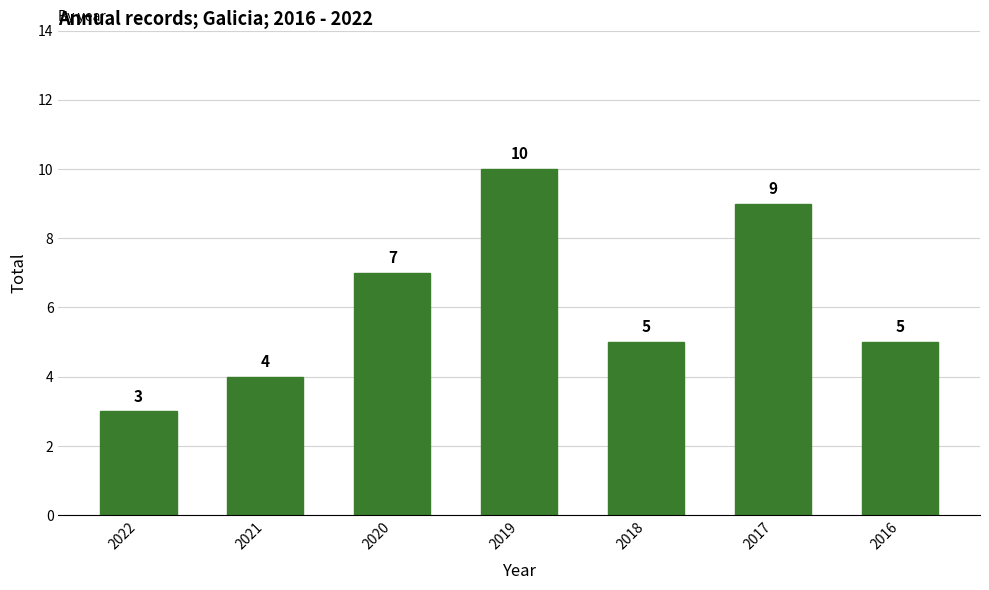

At which label does the data first exceed 5?

2020